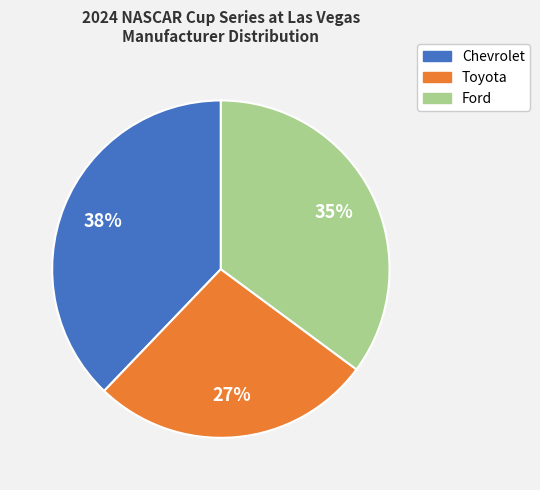

To the nearest percent, what is the difference between the Chevrolet and Ford slice percentages?

3%